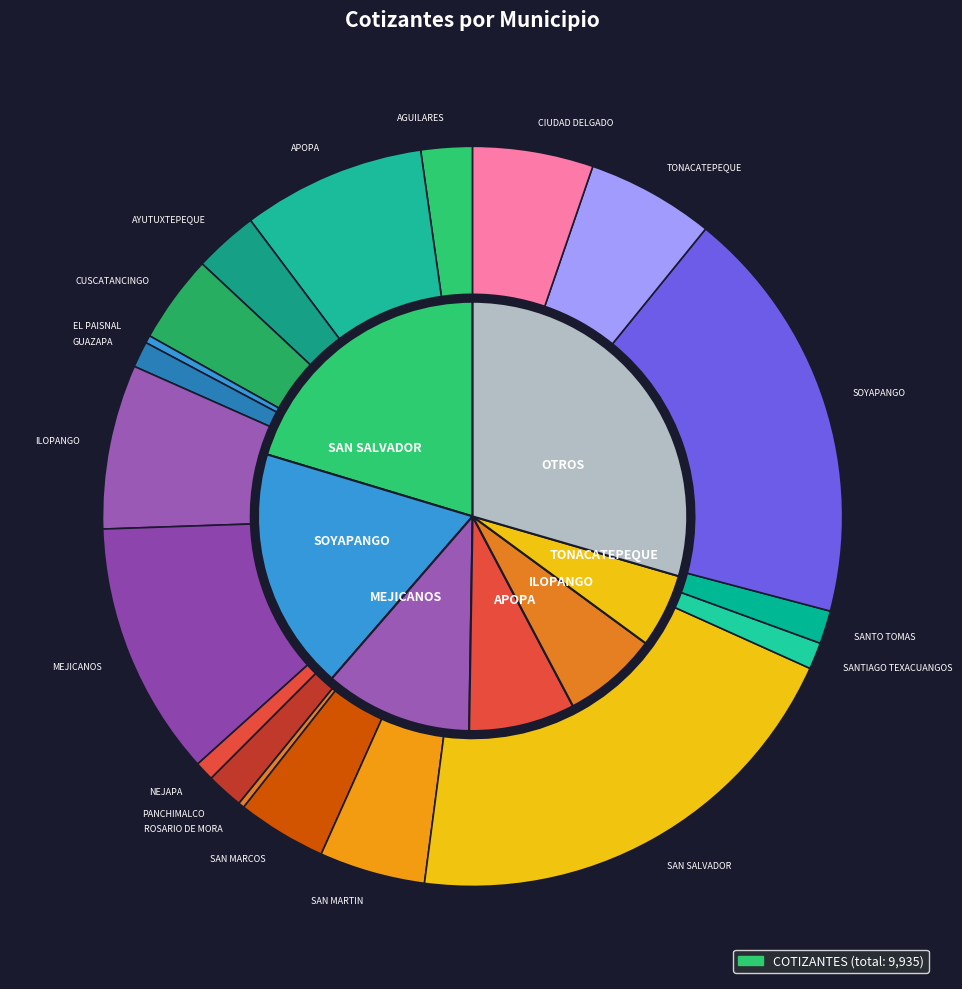

Does SANTO TOMAS account for over 50% of the chart?

No